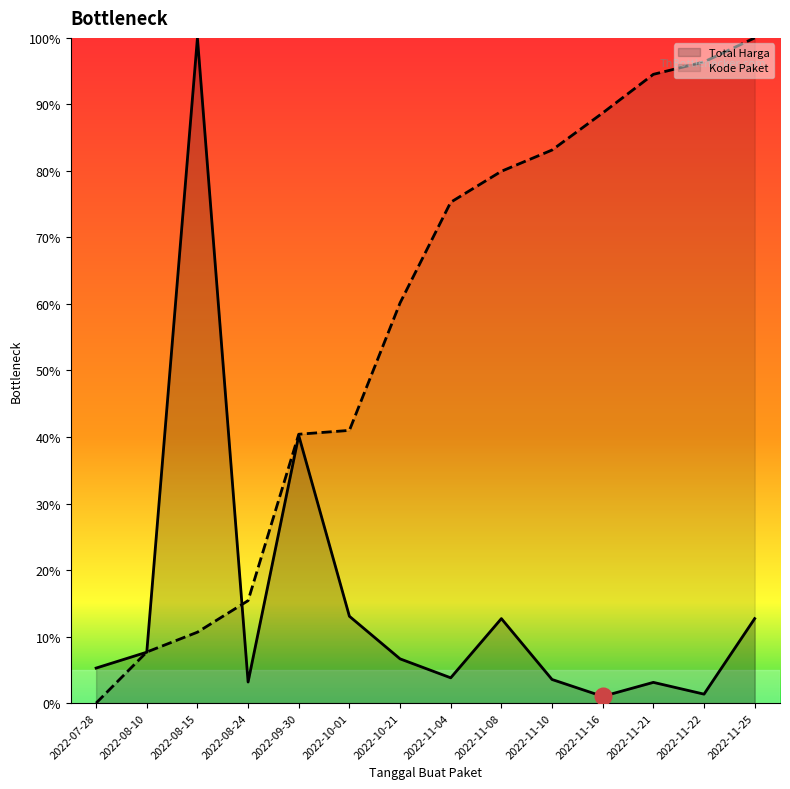

What position from the right is 2022-11-16?

4